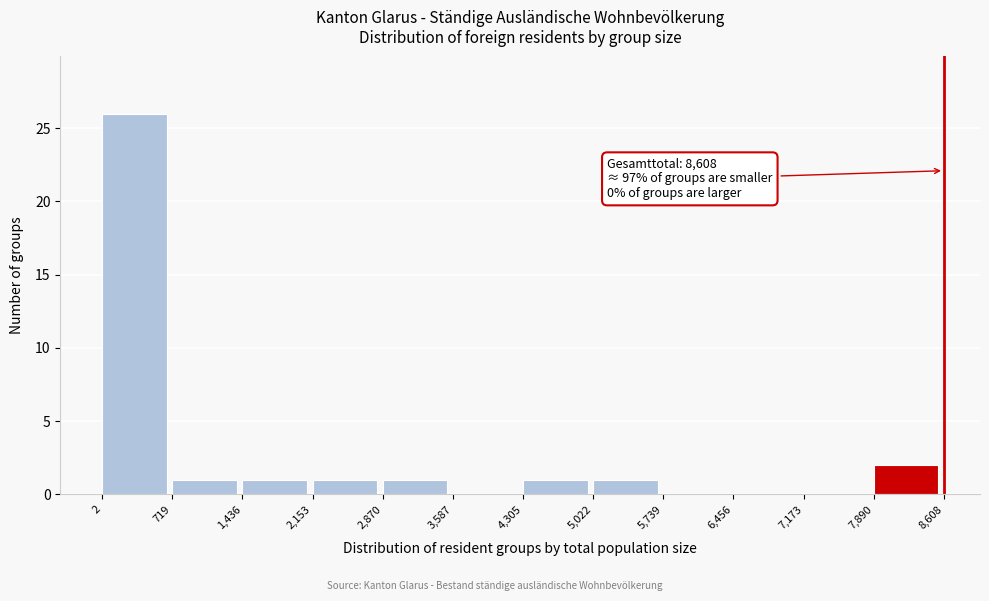

Over which range of the x-axis is the bar tallest?

2 to 719